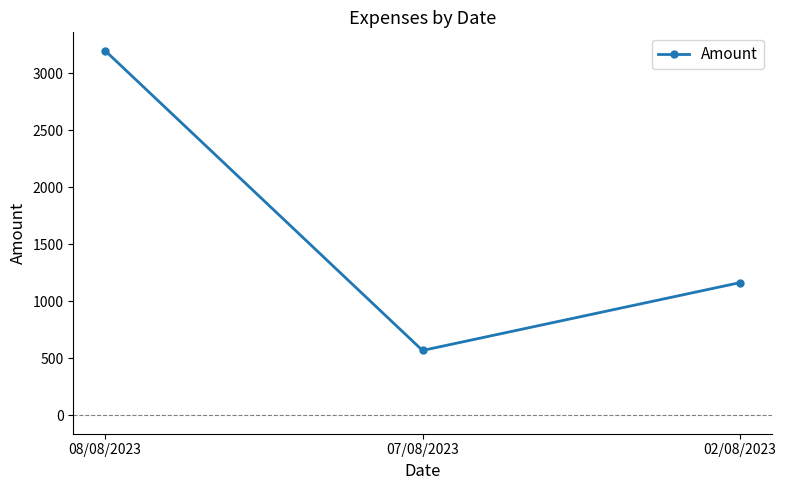

The chart shows a value of 1164.7 at 02/08/2023. True or false?

True